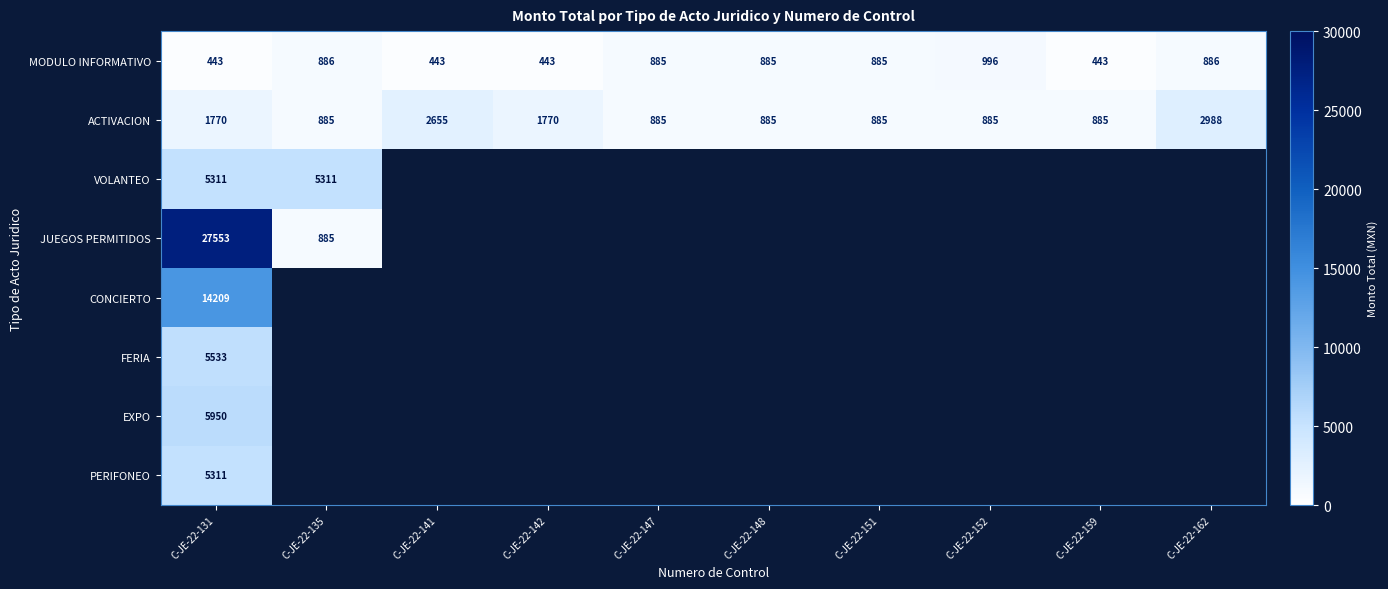

Count the ACTIVACION values in the range 885 to 1770.

8